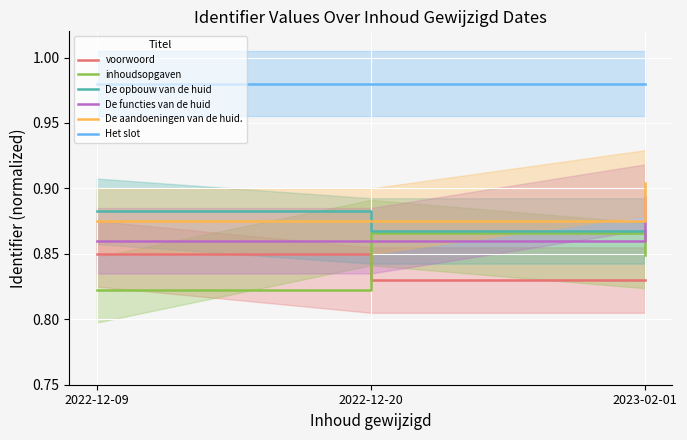

What are all the series names shown in the legend?

voorwoord, inhoudsopgaven, De opbouw van de huid, De functies van de huid, De aandoeningen van de huid., Het slot